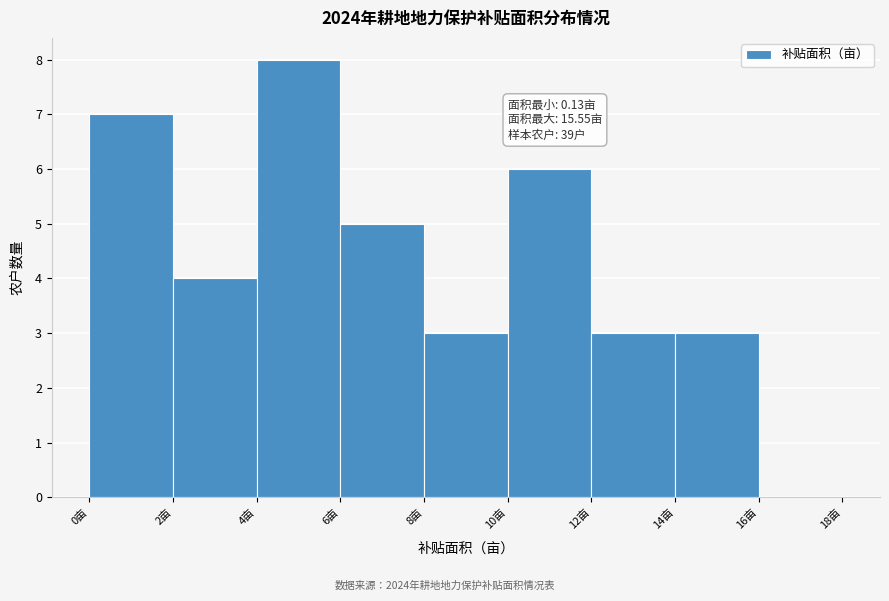

Which range on the x-axis has the tallest bar?

4 to 6